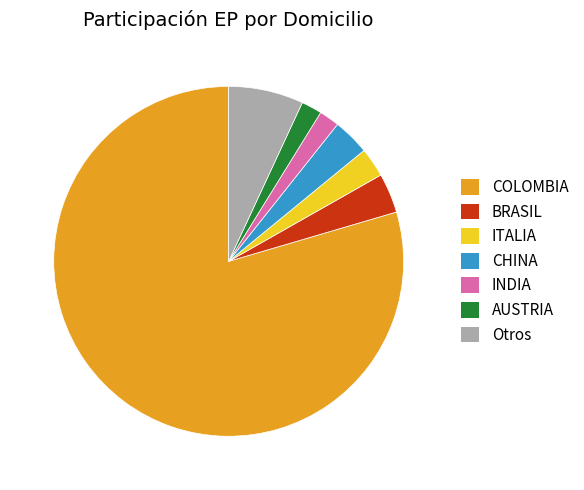

Count the number of slices in the pie.

7